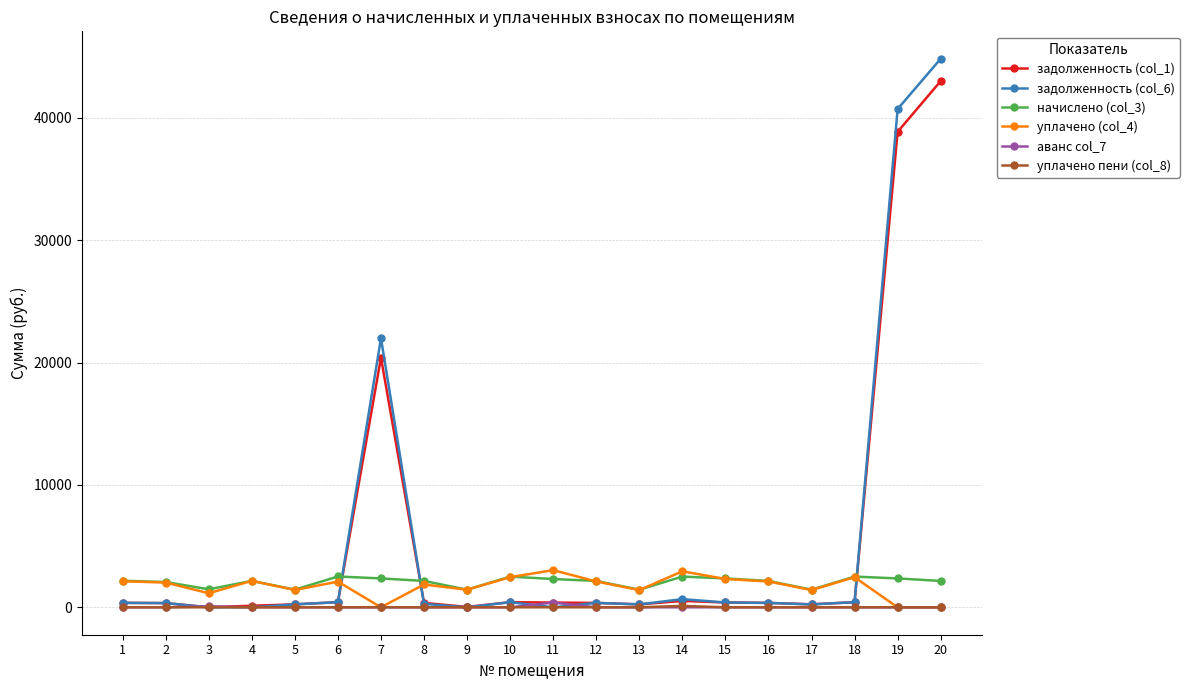

True or false: начислено (col_3) has more than 2 interior local peaks.

True